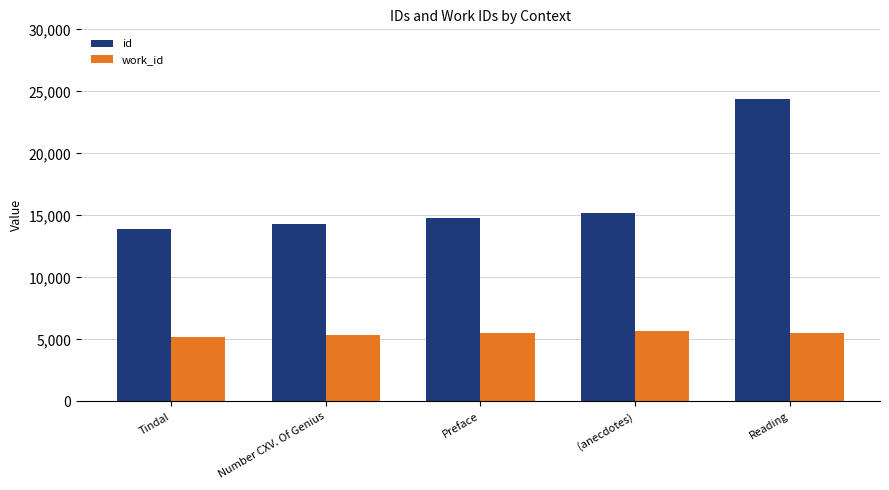

Read the work_id value at Reading.

5519